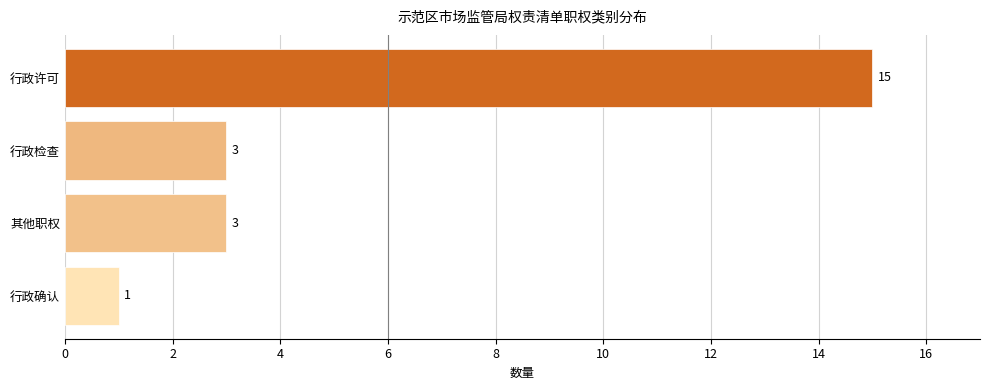

What is the label of the 1st bar from the bottom?

行政确认